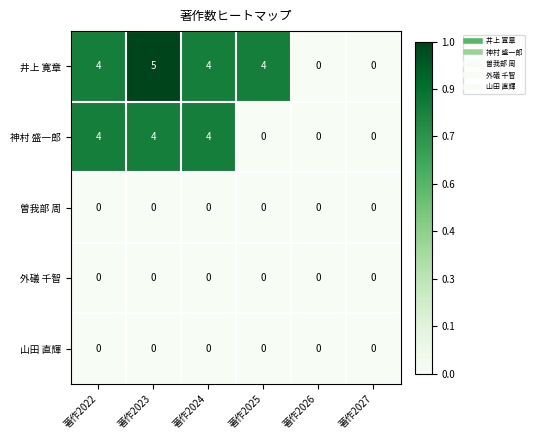

Which category has the highest value across all series?

著作2023